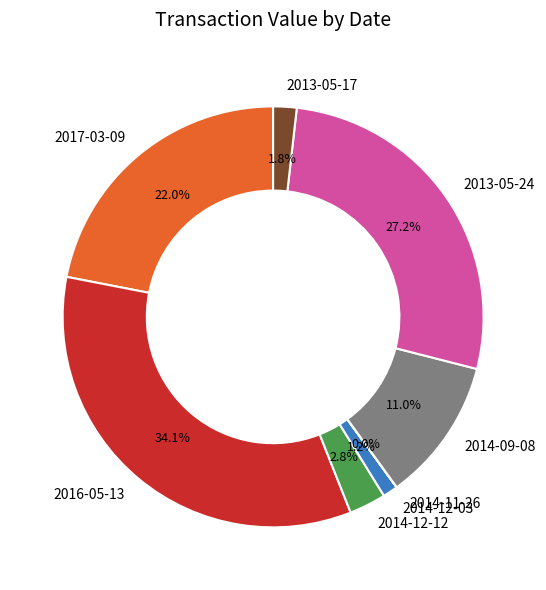

To the nearest percent, what is the difference between the largest and smallest slice percentages?

34%